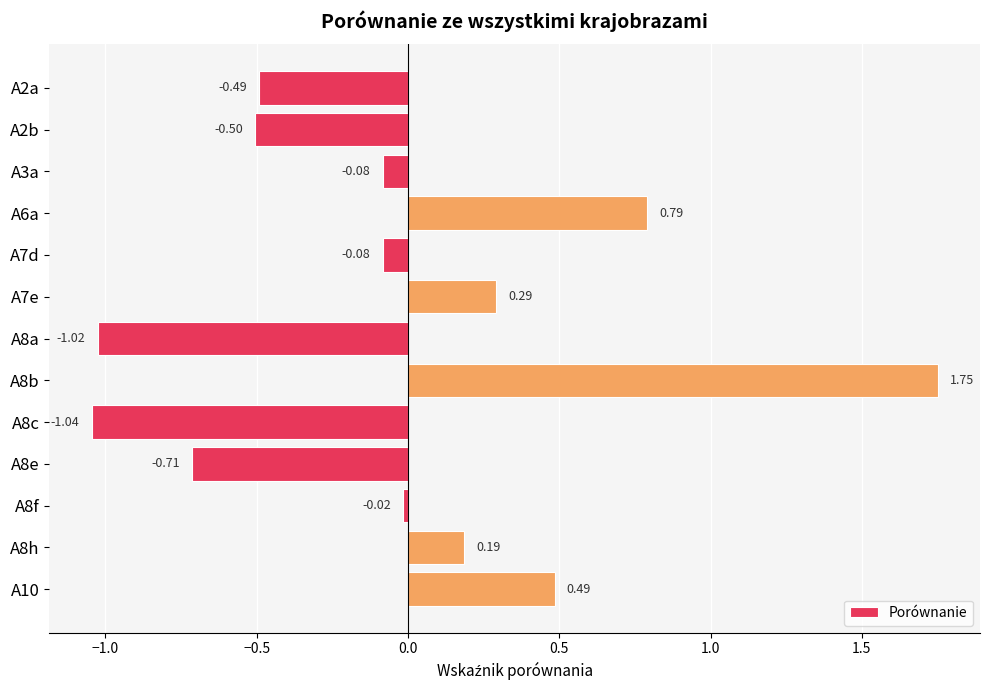

What is the change in value from A7e to A10?

+0.2